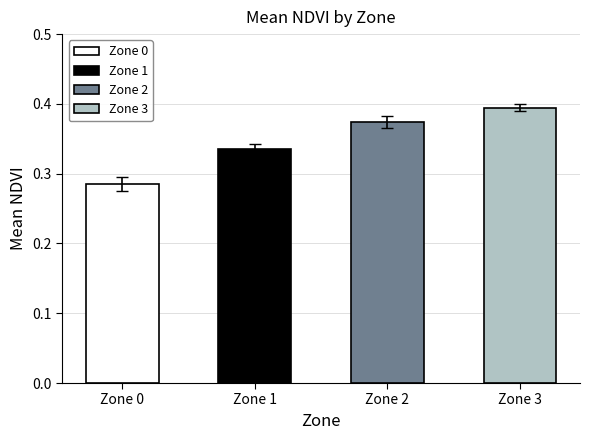

Which label corresponds to the smallest value in the chart?

Zone 0